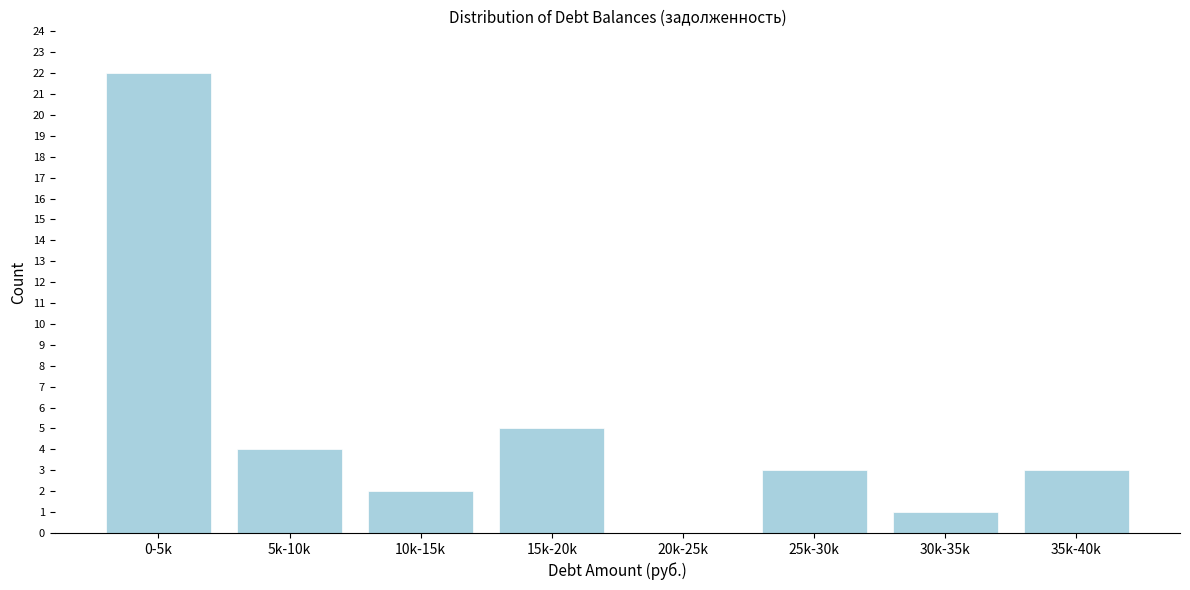

Reading left to right, list all the values displayed in this chart.

0-5k=22	5k-10k=4	10k-15k=2	15k-20k=5	20k-25k=0	25k-30k=3	30k-35k=1	35k-40k=3